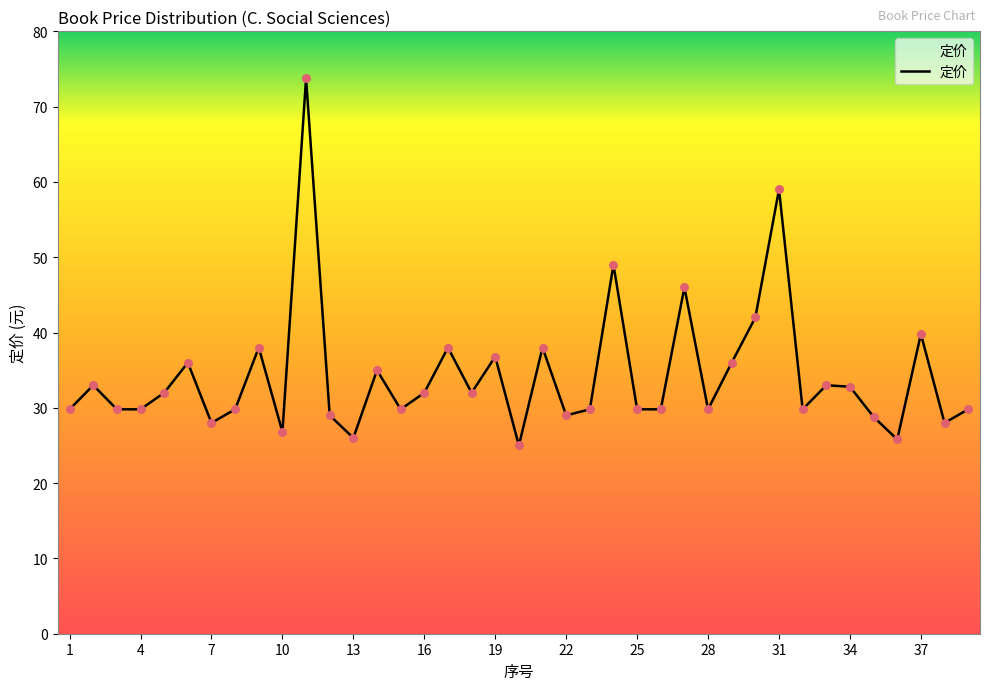

What is the maximum value shown in the chart?

73.8